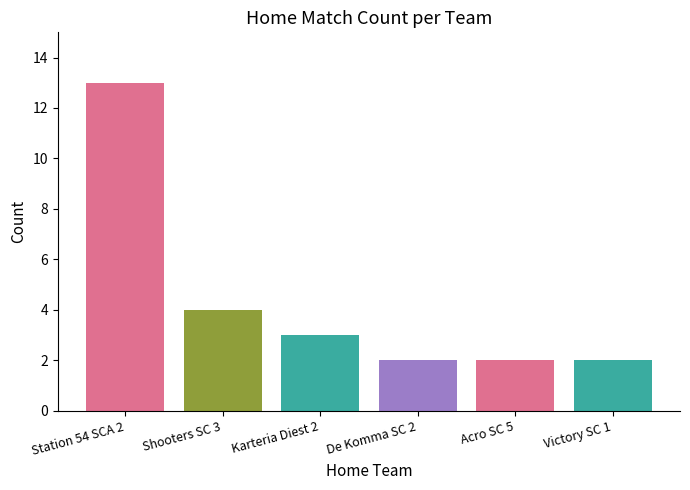

Are the bars grouped side by side (vs. stacked)?

Yes